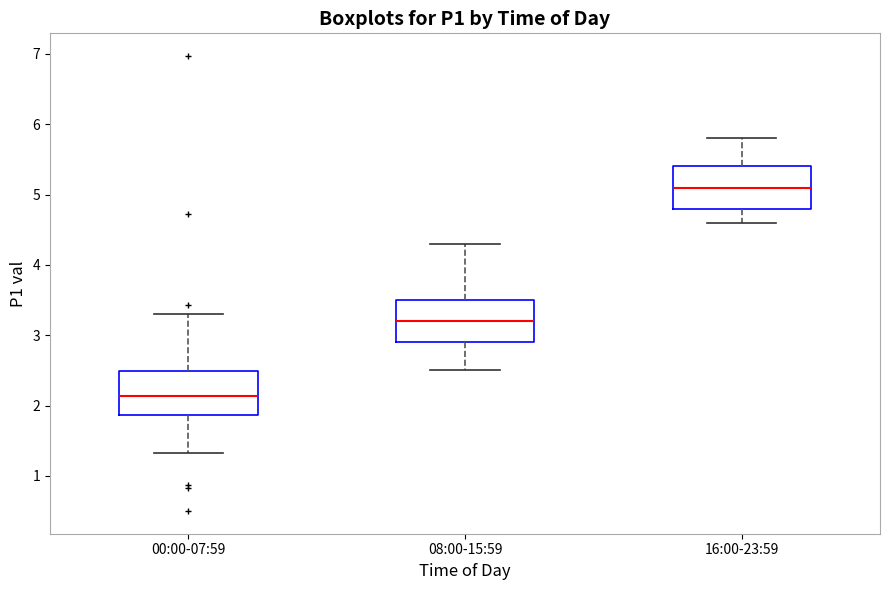

Where does the median line of the box for 16:00-23:59 sit on the y-axis? The values are not printed on the chart, so give them approximately, as read against the axis.

5.1